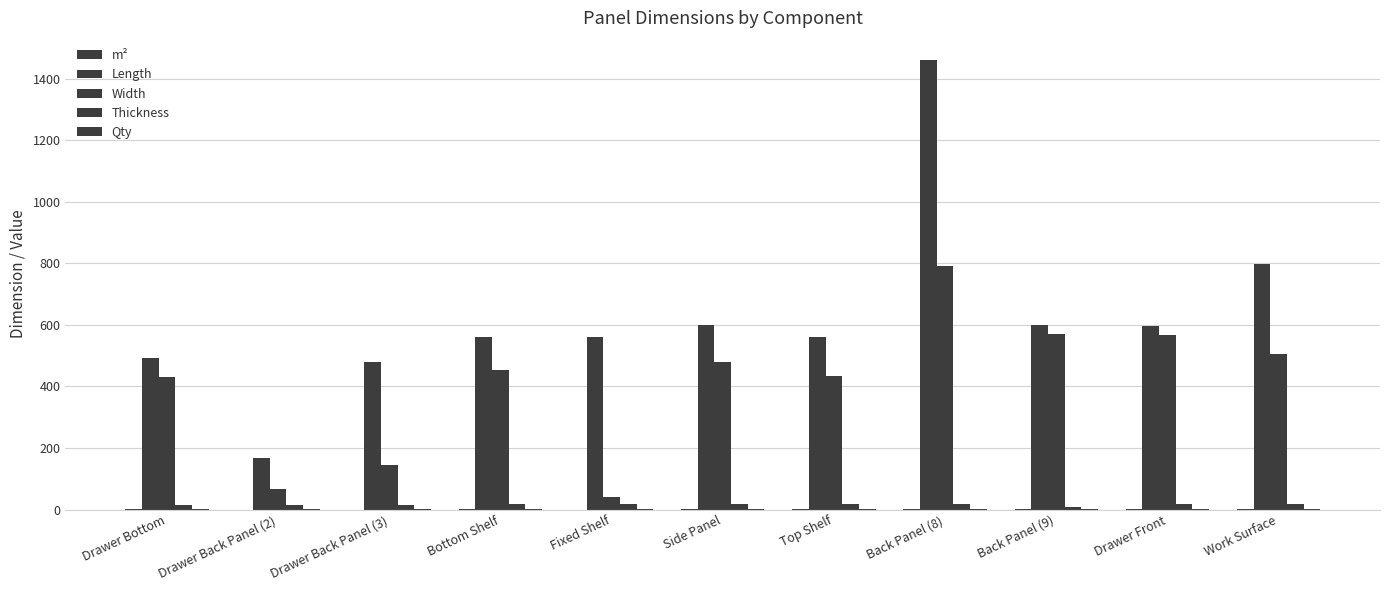

Count the number of data series in this chart.

5